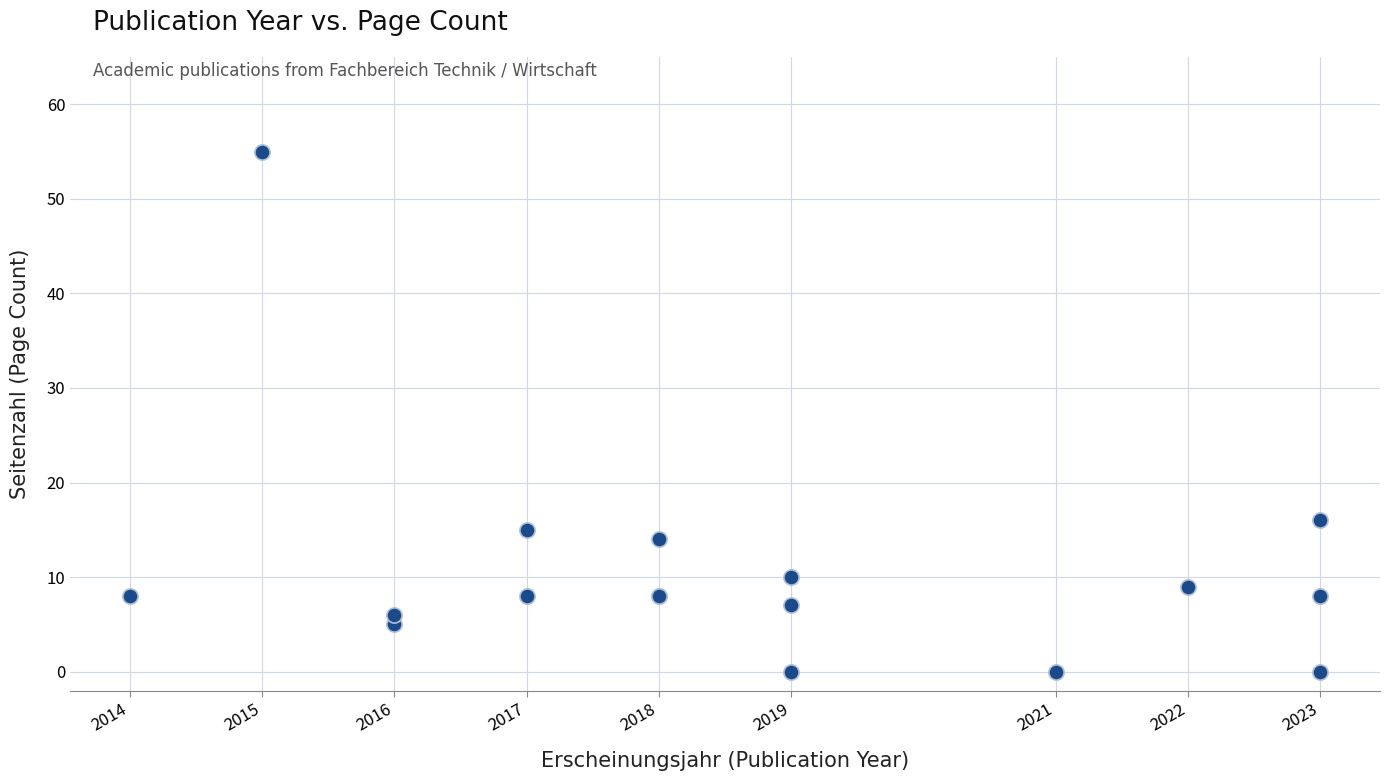

What Y value in the scatter plot is closest to 27?

16